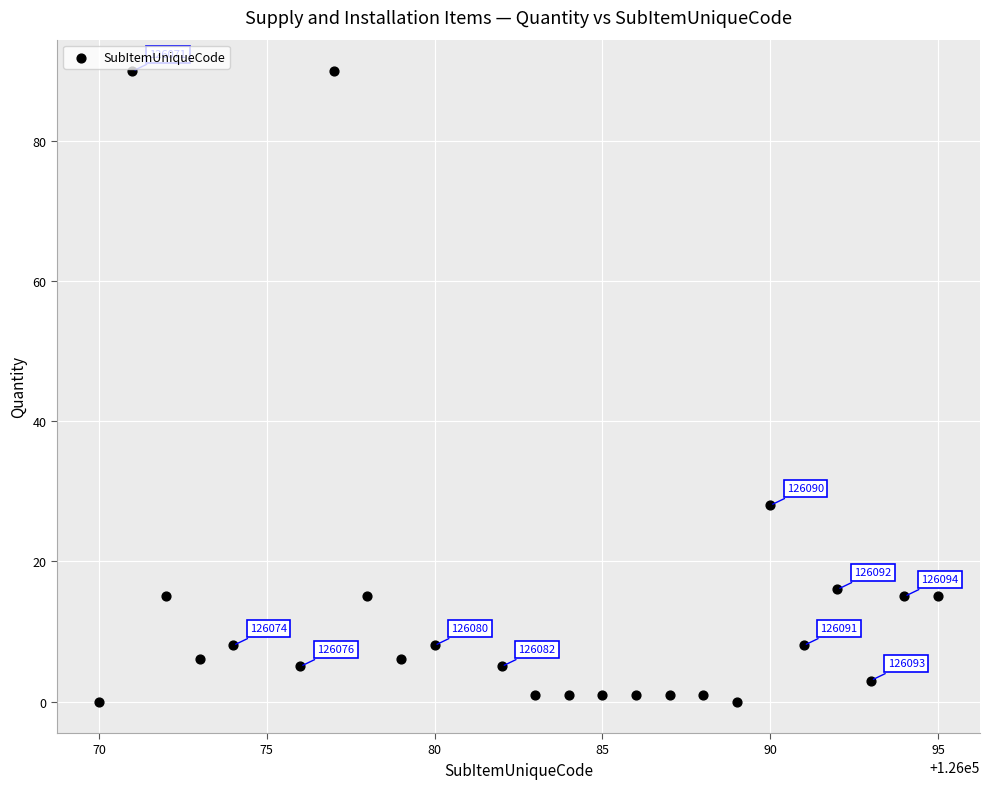

What is the range of X values (max minus min)?

25